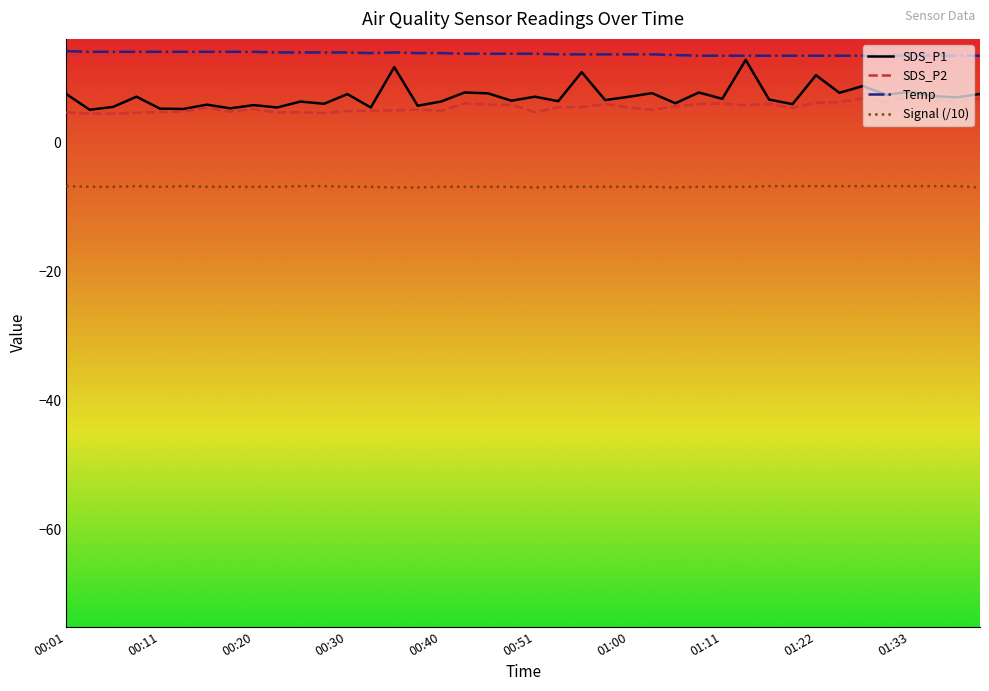

Which series has the largest total across all categories?

Temp